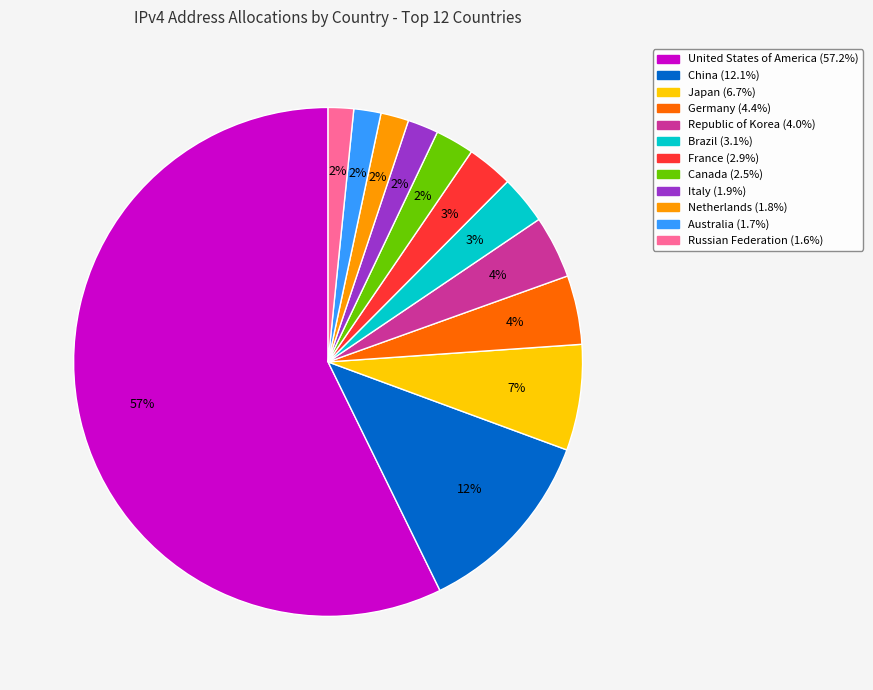

Between United States of America and Italy, which is larger?

United States of America